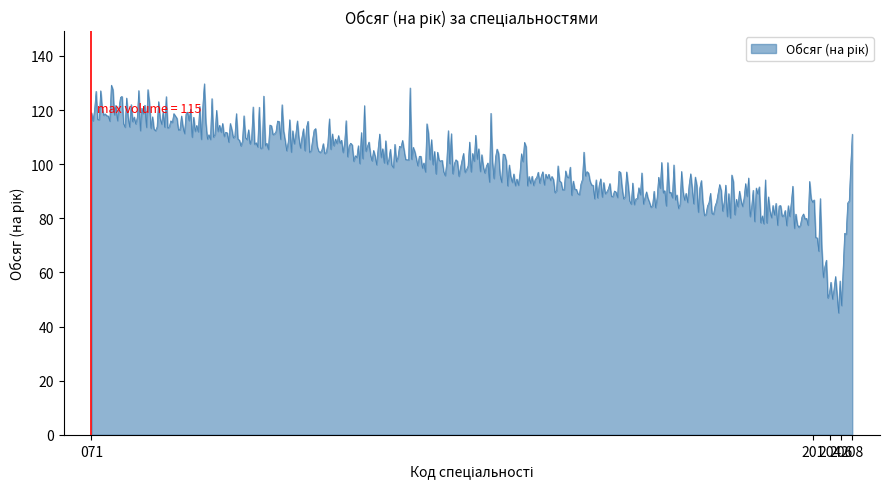

What is the difference between the maximum and minimum values?

84.6